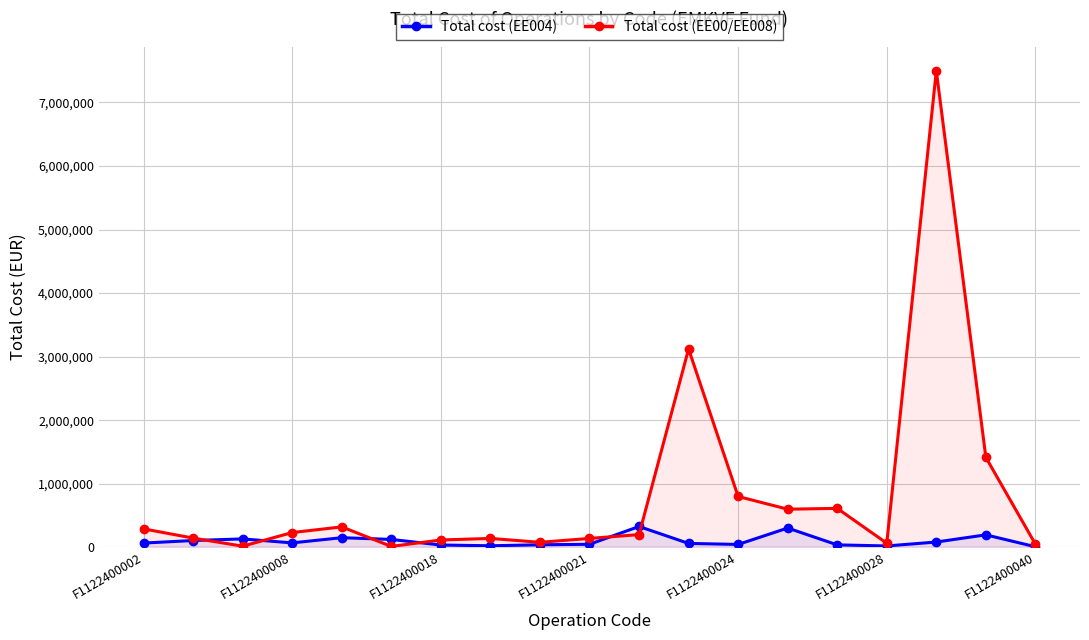

Which series has the largest total across all categories?

Total cost (EE00/EE008)